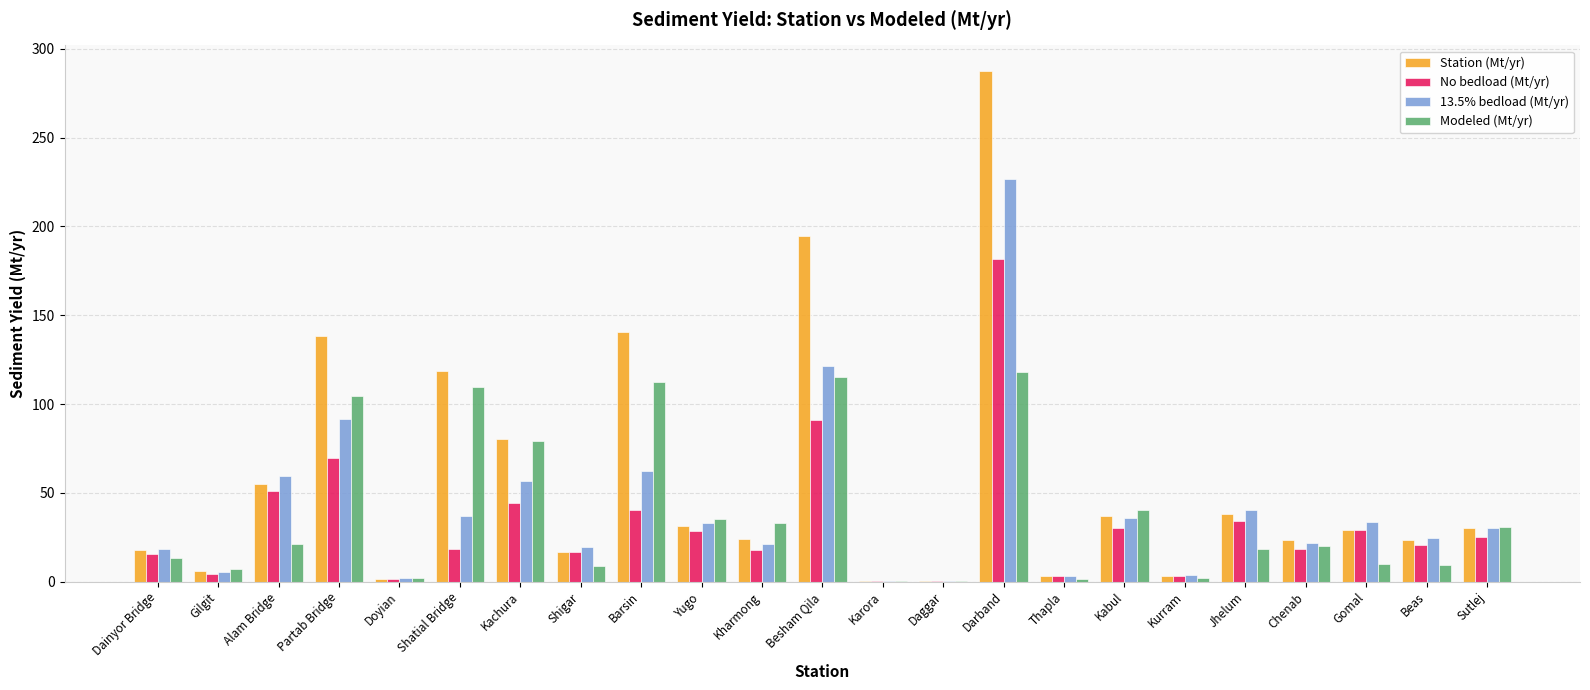

Is the value of Station (Mt/yr) at Jhelum greater than the value of Modeled (Mt/yr) at Yugo?

Yes